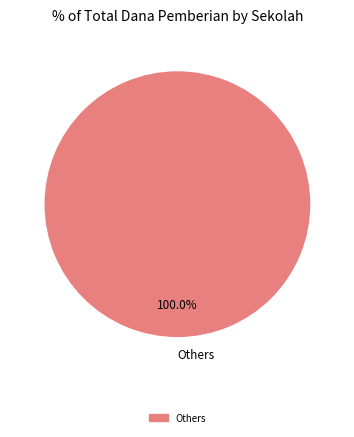

Is Others the majority of the pie?

Yes